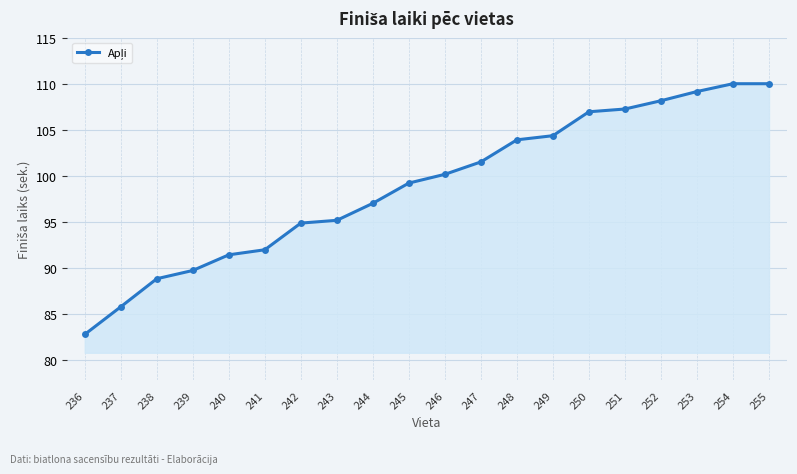

Does the chart display data point markers on the line(s)?

Yes